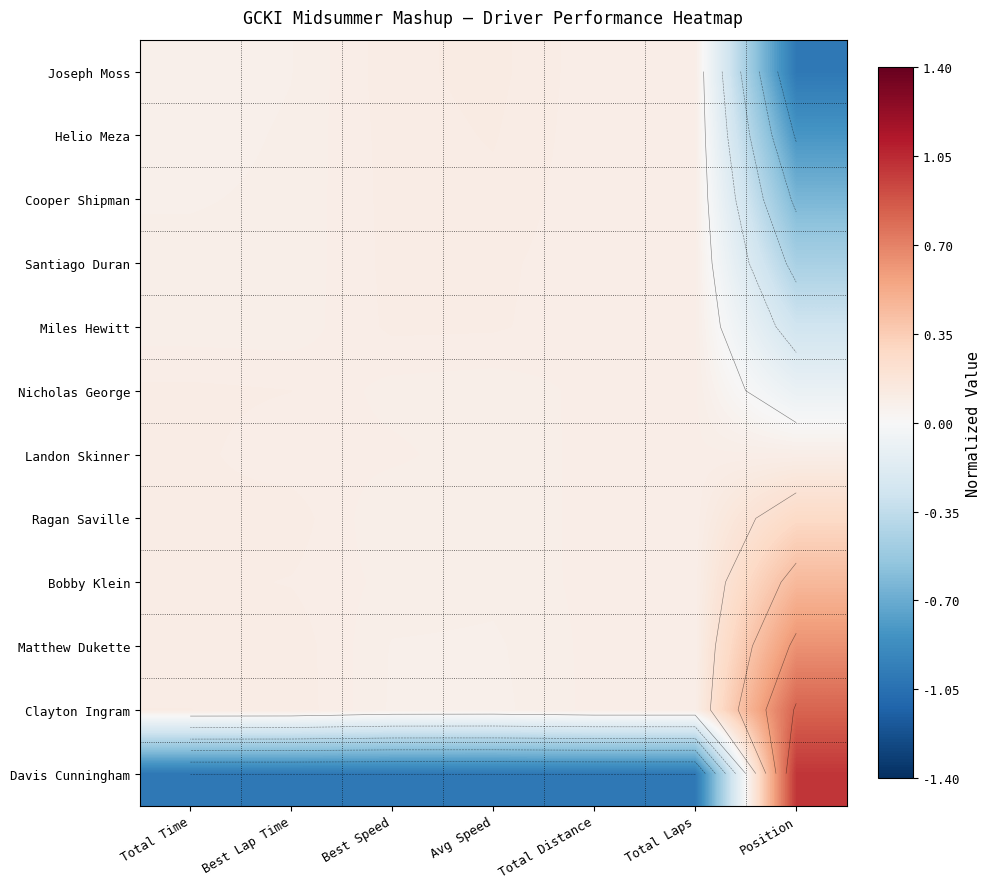

What is the difference between the maximum and minimum values in the Clayton Ingram series?

0.7